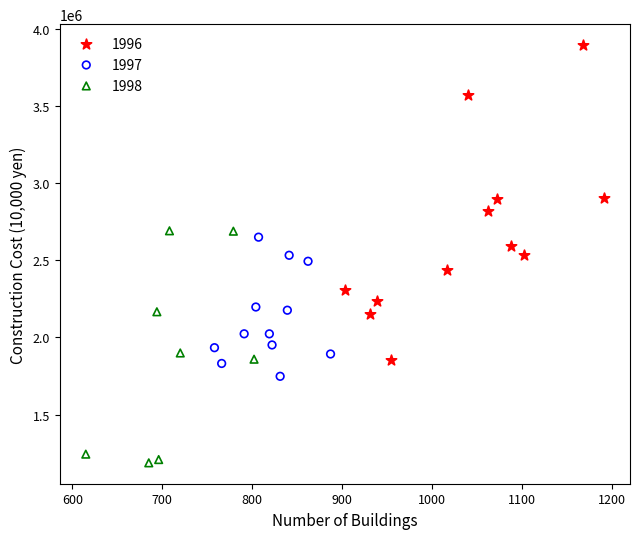

Which series has the largest Y range (max minus min)?

1996